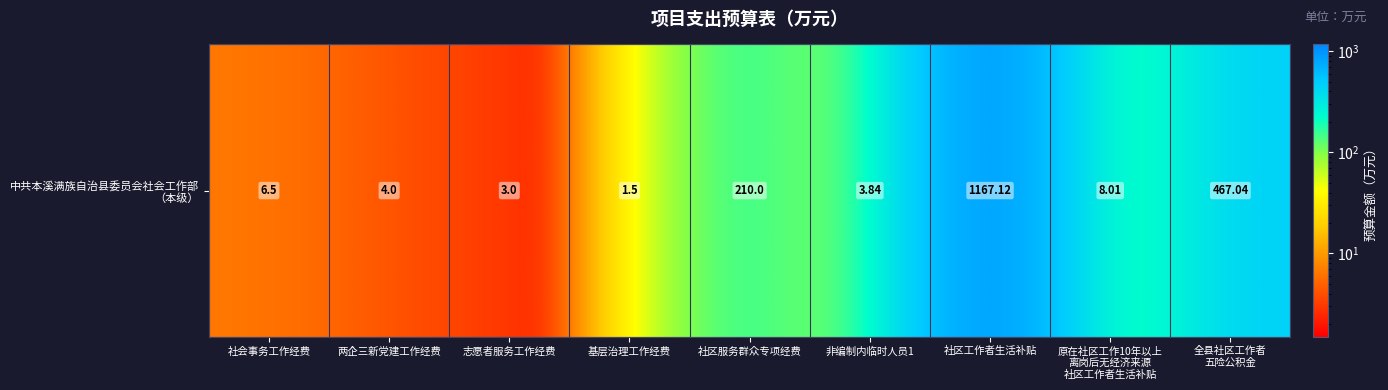

What is the ratio of the value at 全县社区工作者
五险公积金 to the value at 两企三新党建工作经费?

116.8